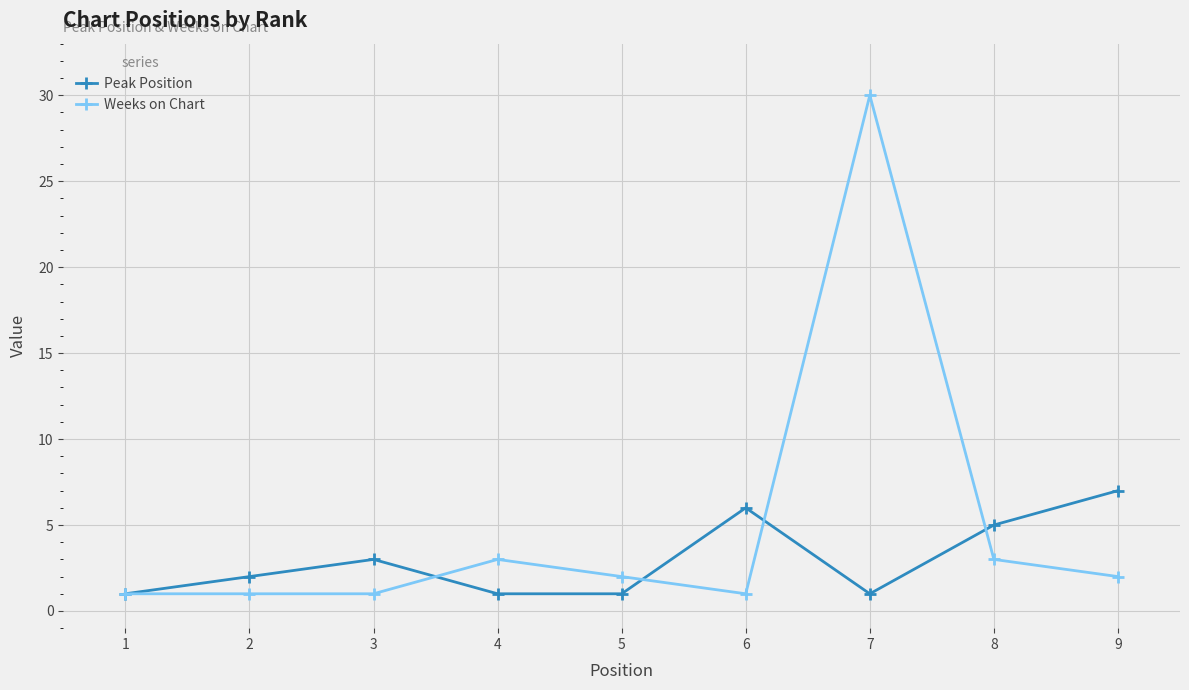

How many interior local peaks does the Peak Position series have?

2